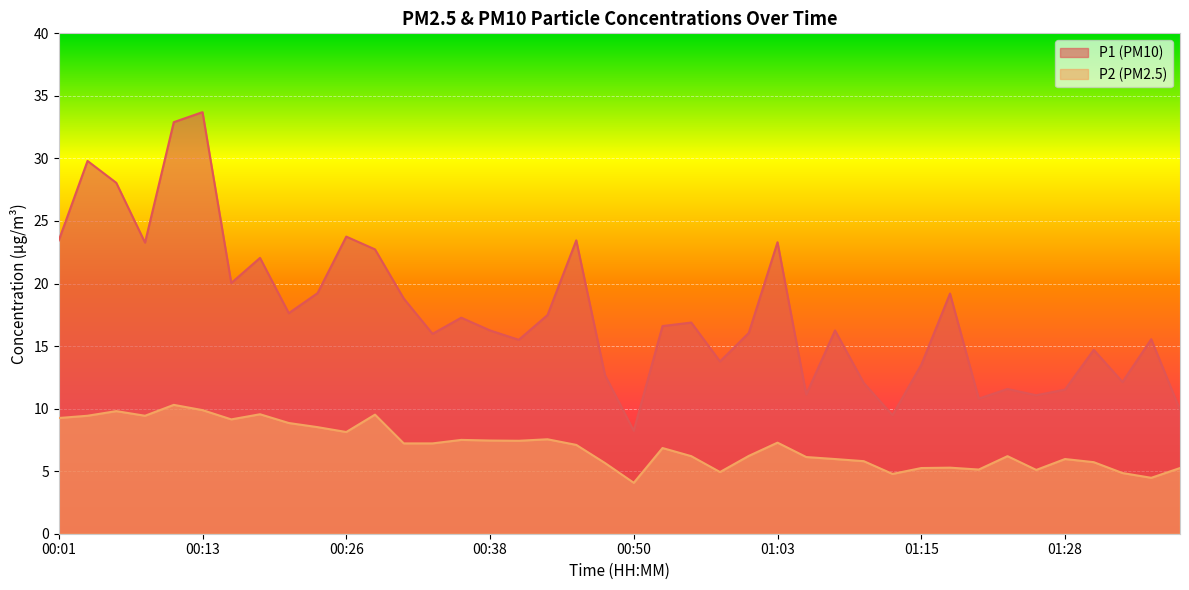

Is it true that P2 equals 6.8 at 00:53?

True